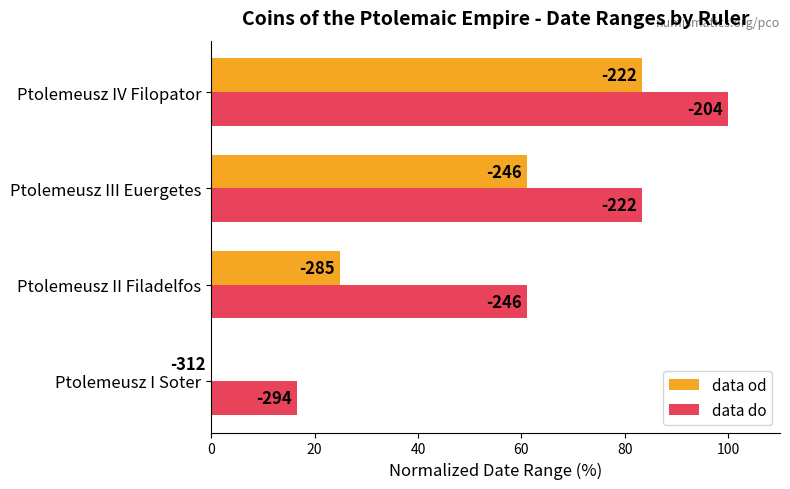

What is the greatest value displayed?

100.0